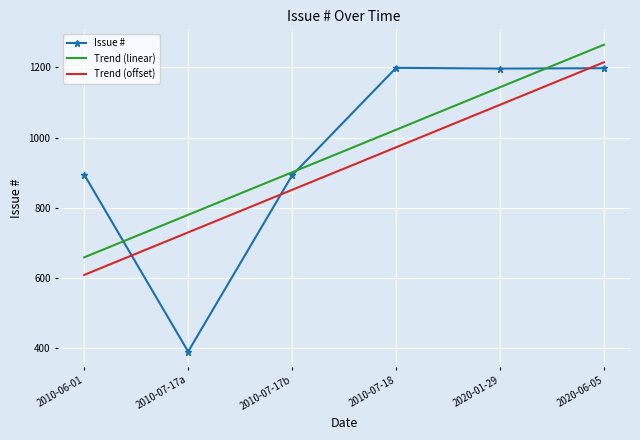

Which label corresponds to the smallest value in the chart?

2010-07-17a